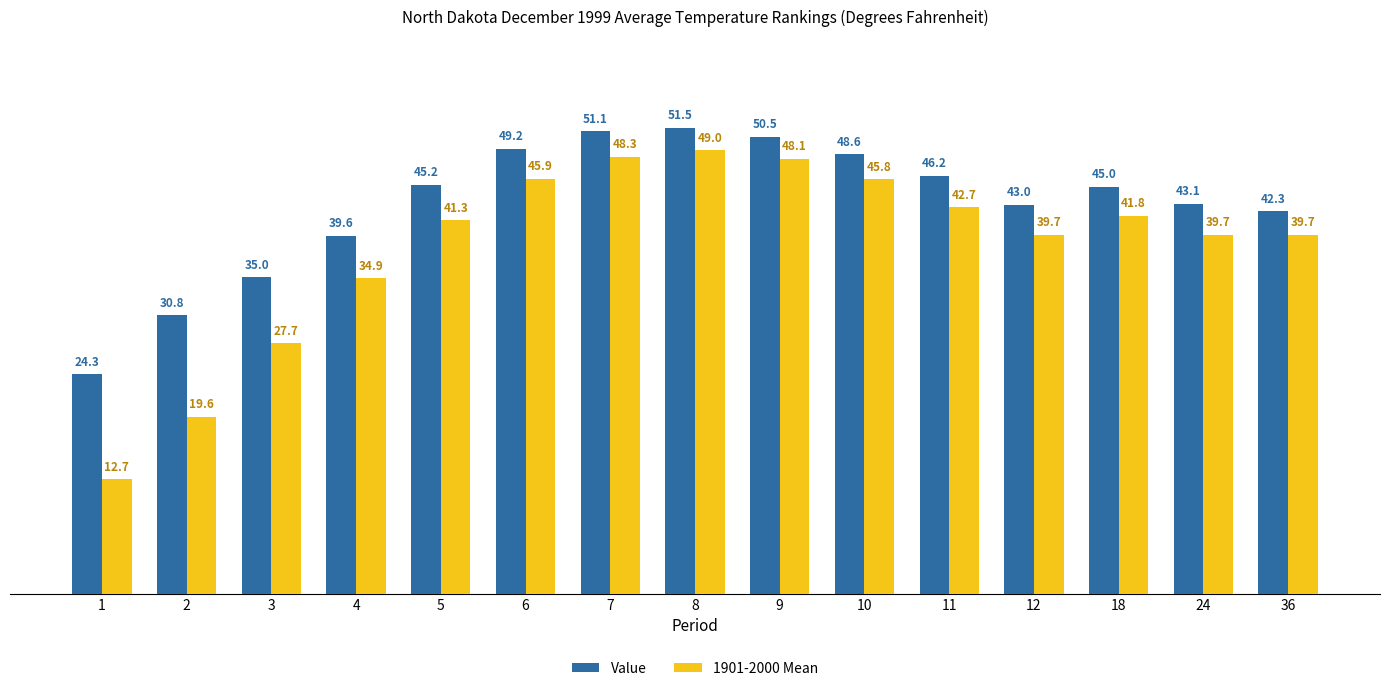

At which label does Value reach its minimum?

1